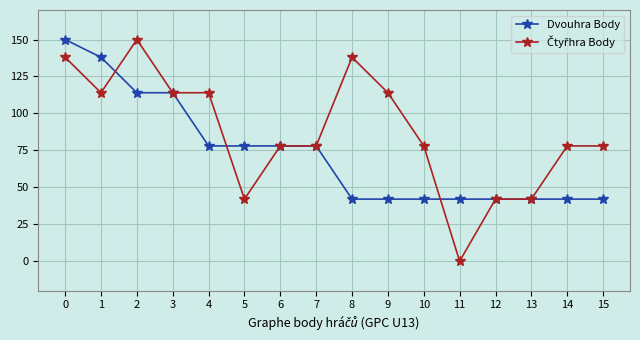

The value of Dvouhra Body at 2 is 178. True or false?

False